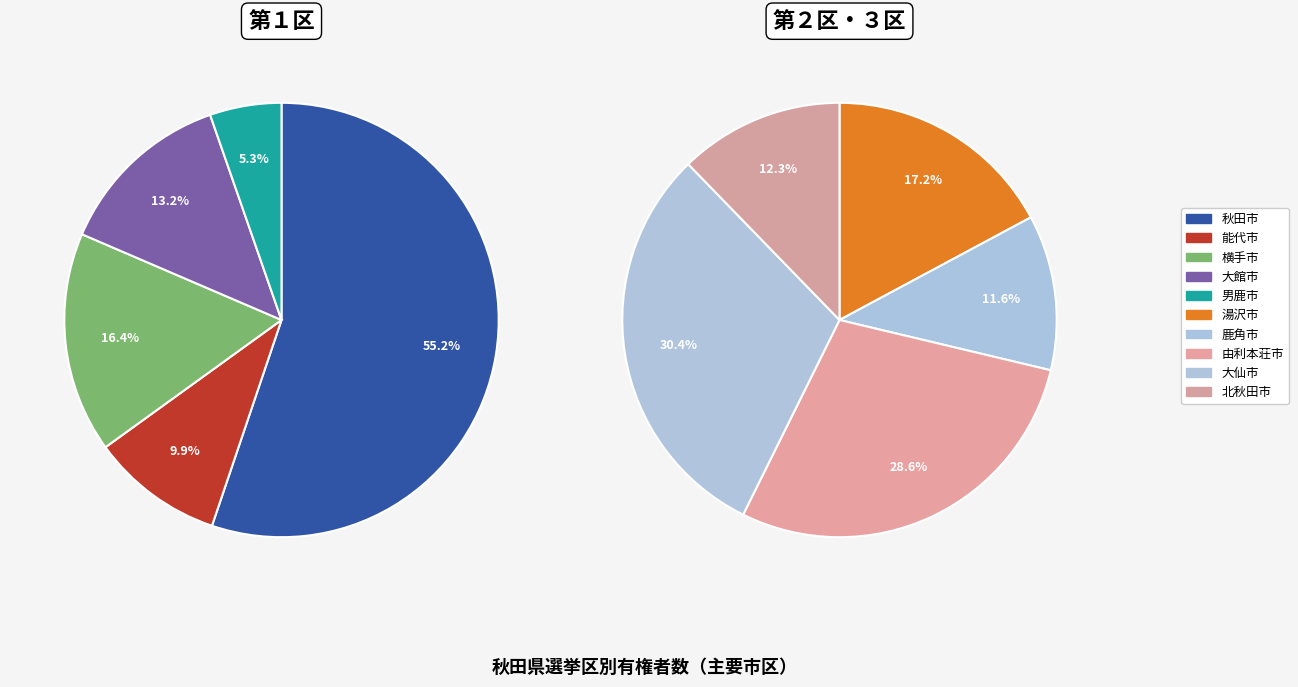

Count the number of slices in the pie.

10